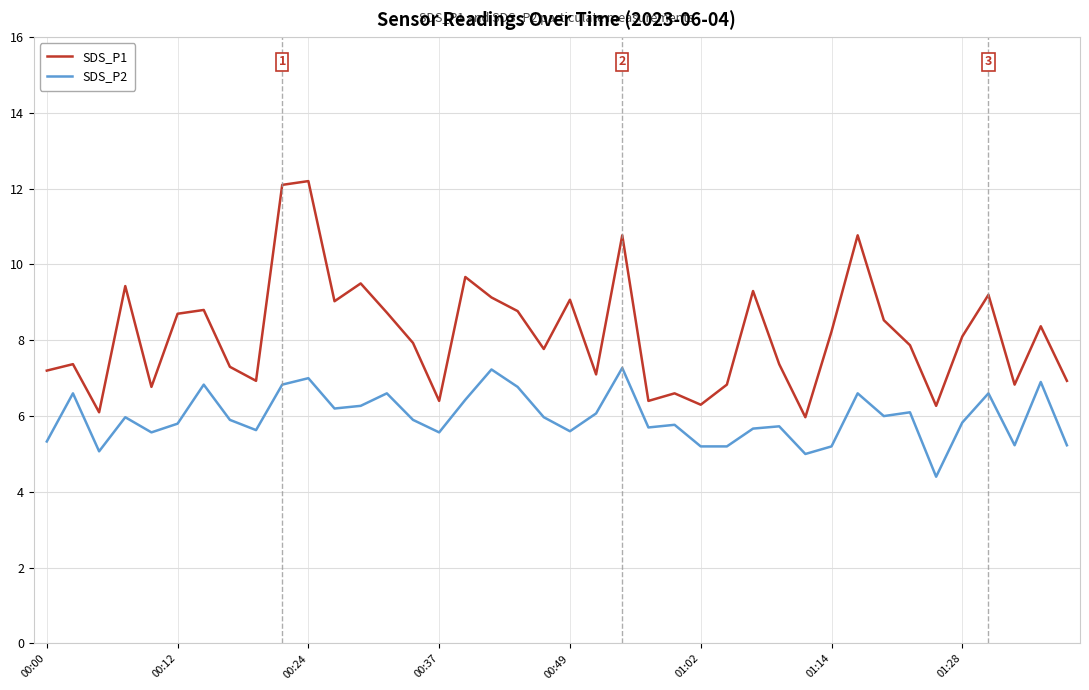

What is the minimum value shown in the chart?

4.4